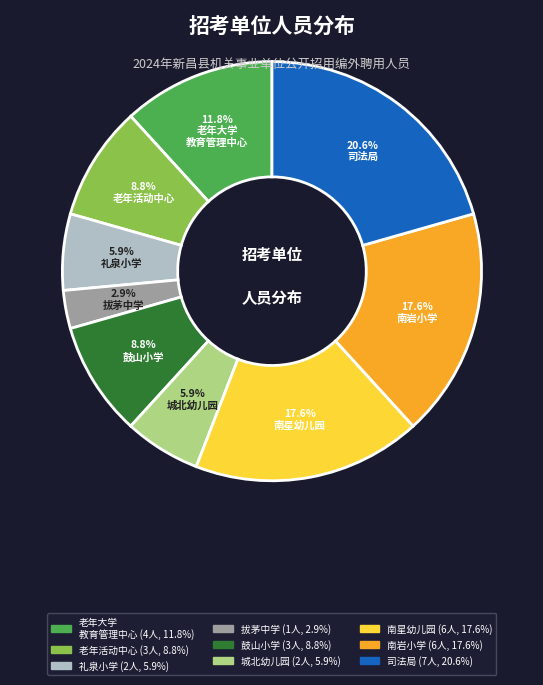

How many slices are in this pie chart?

9